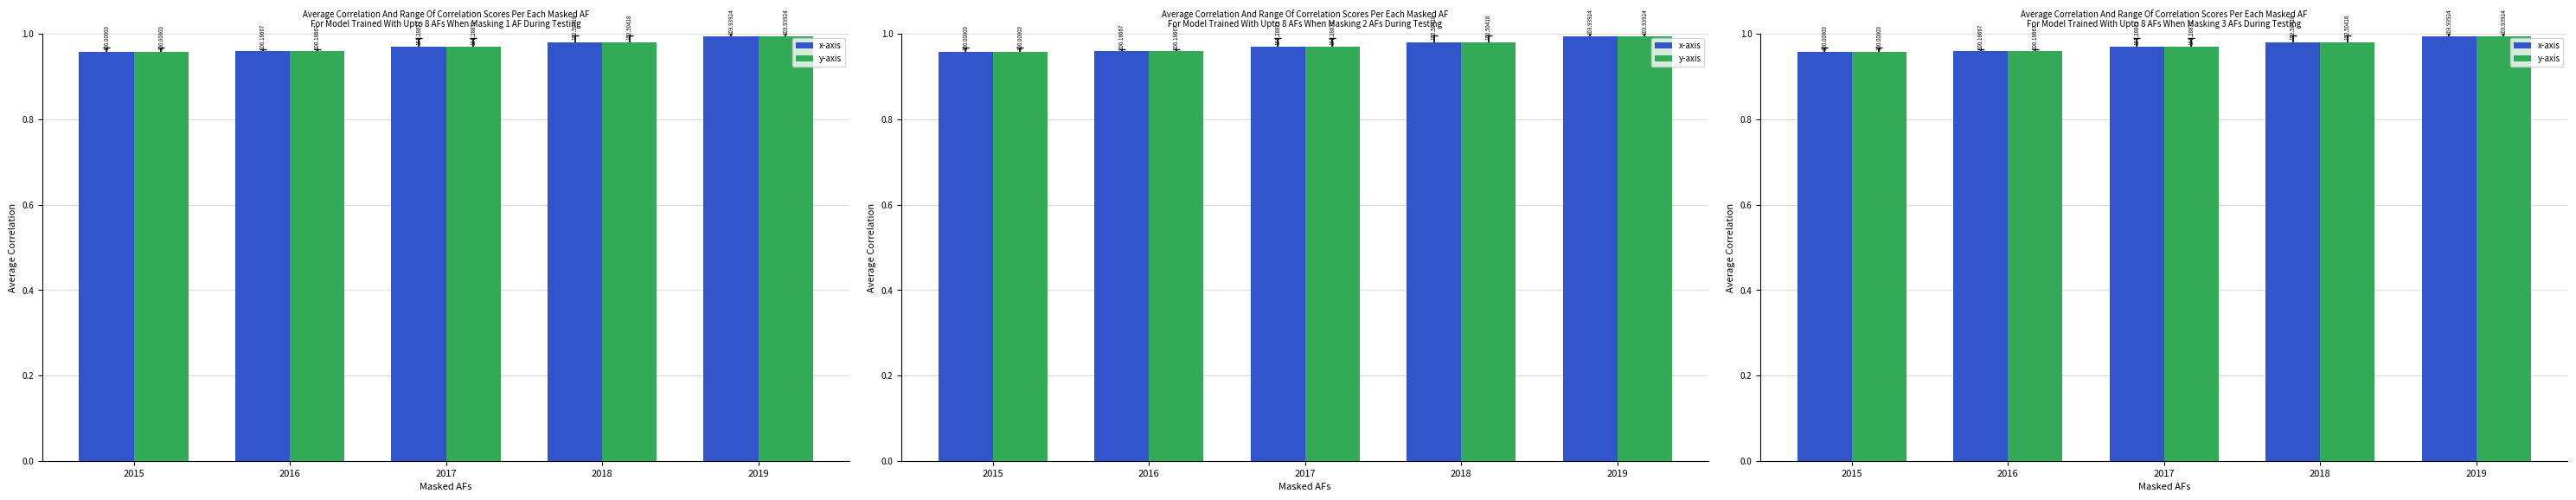

Count the x-axis values in the range 0 to 1.

5